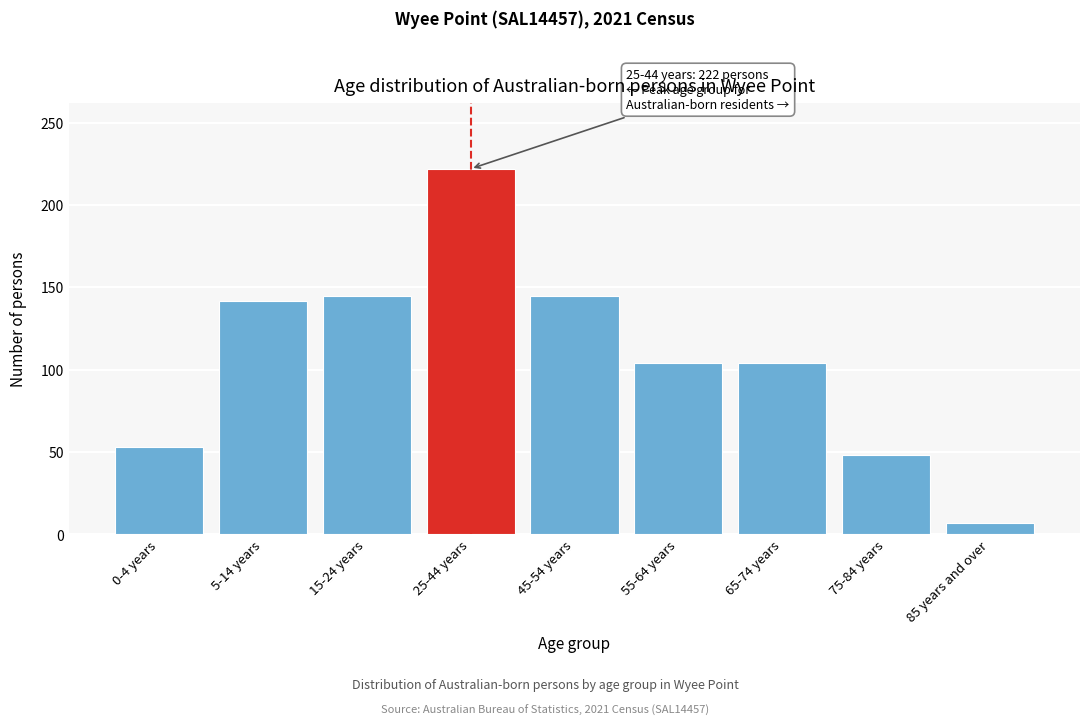

Reading left to right, extract all data points from this chart.

0-4 years=53	5-14 years=142	15-24 years=145	25-44 years=222	45-54 years=145	55-64 years=104	65-74 years=104	75-84 years=48	85 years and over=7